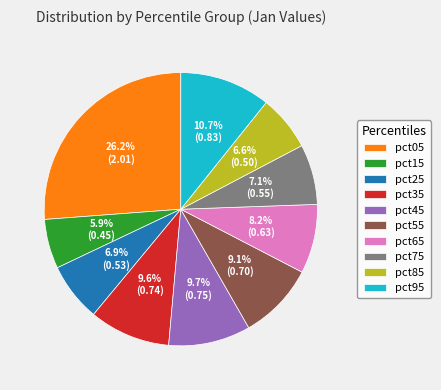

Count the number of slices in the pie.

10